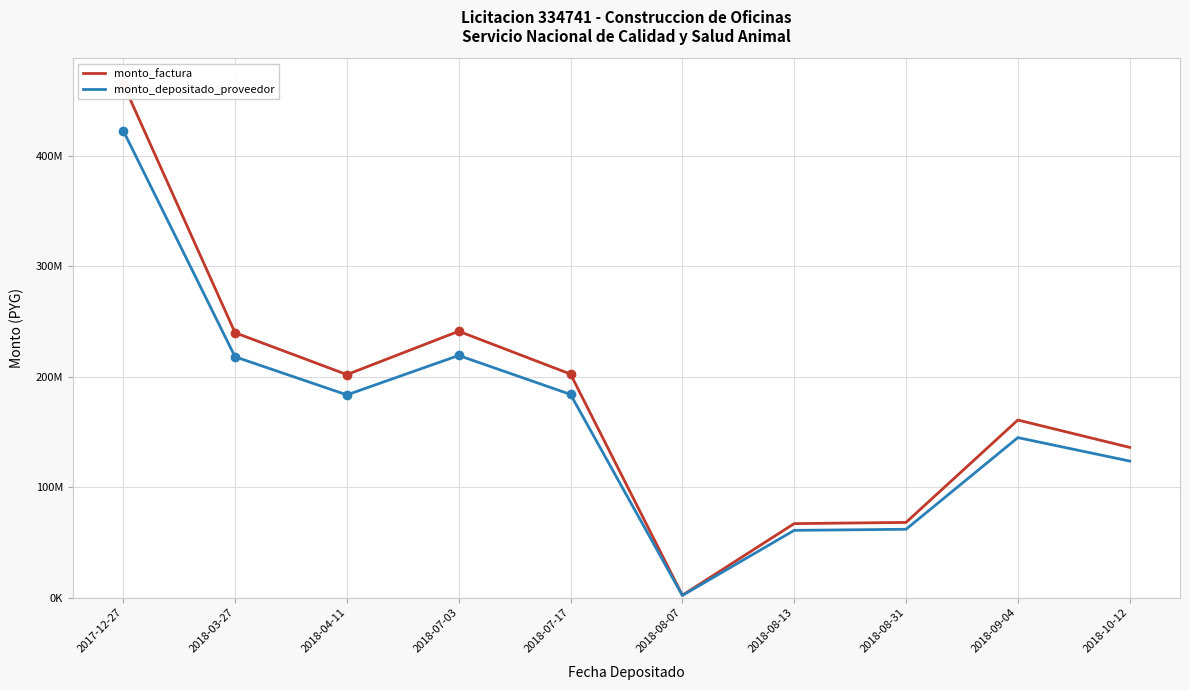

Is it true that monto_depositado_proveedor equals 60955456 at 2018-08-13?

True